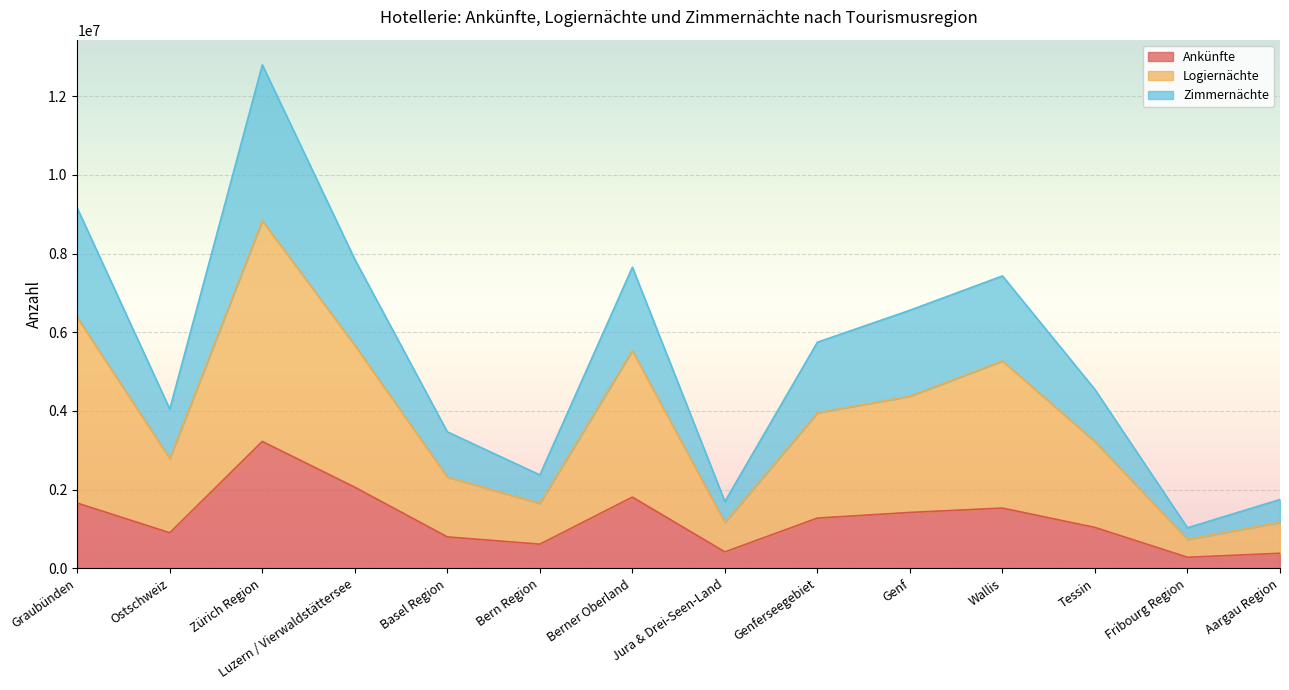

What is the greatest value displayed?

12795512